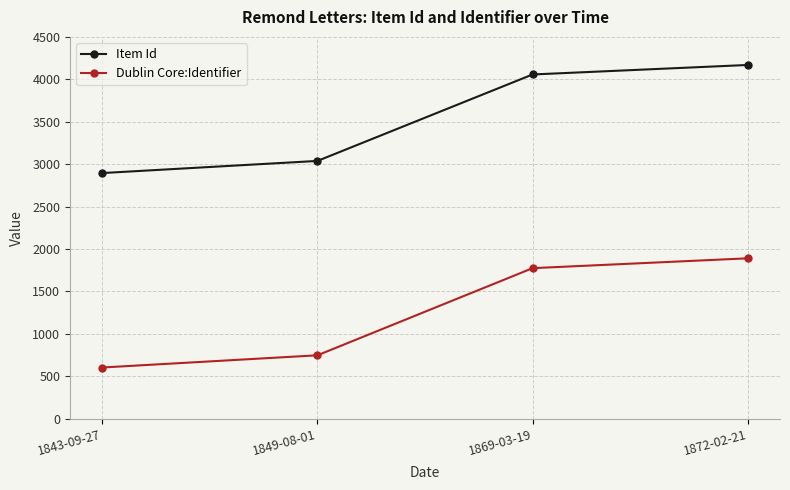

At which label does Dublin Core:Identifier reach its minimum?

1843-09-27